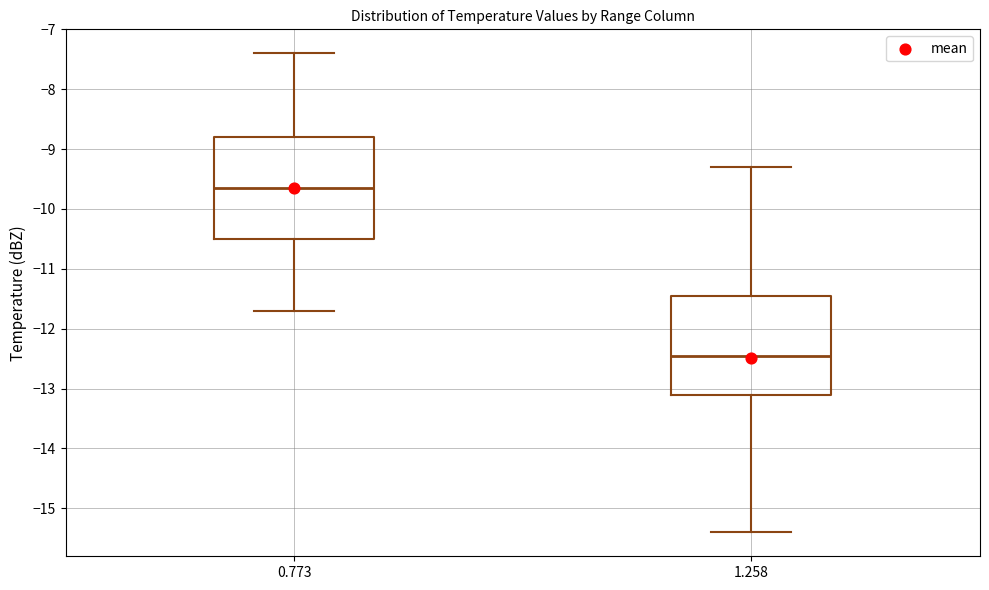

Which box's median line is the lowest?

1.258